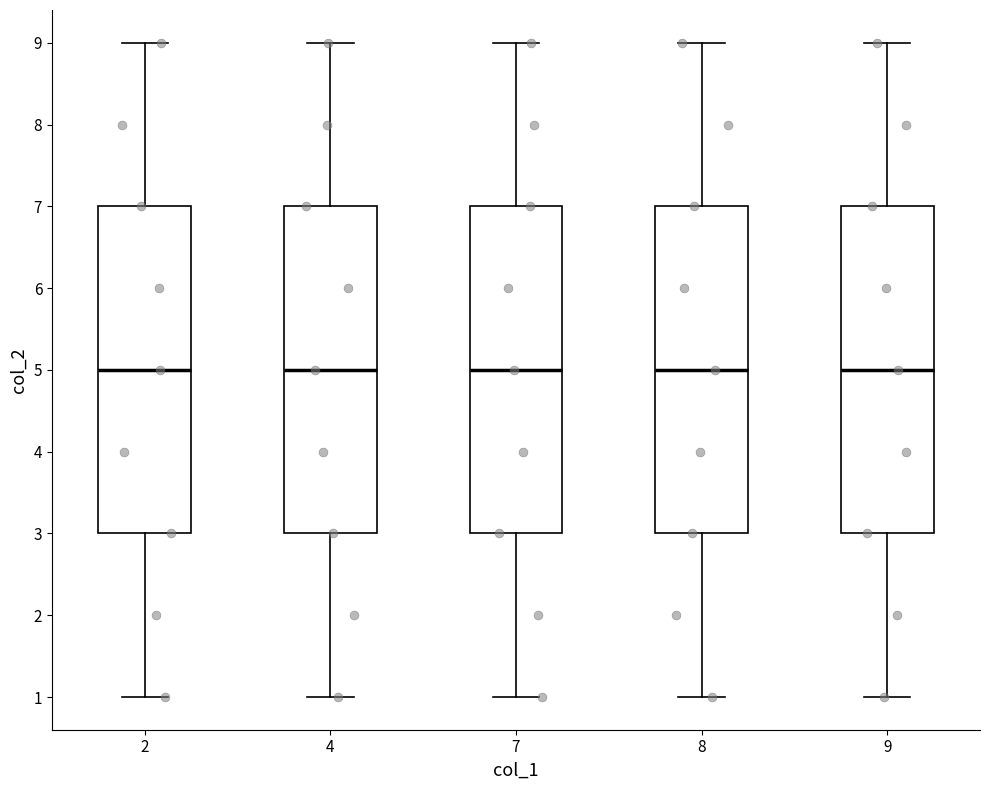

Where is the lower edge of the box at x = 8 on the y-axis? The values are not printed on the chart, so give them approximately, as read against the axis.

3